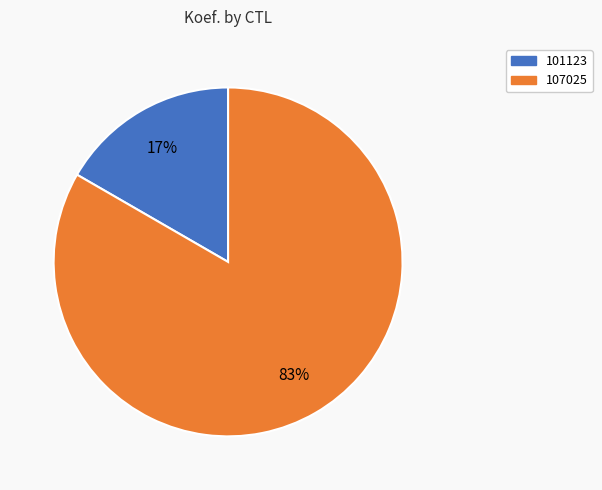

How many segments does this pie chart have?

2